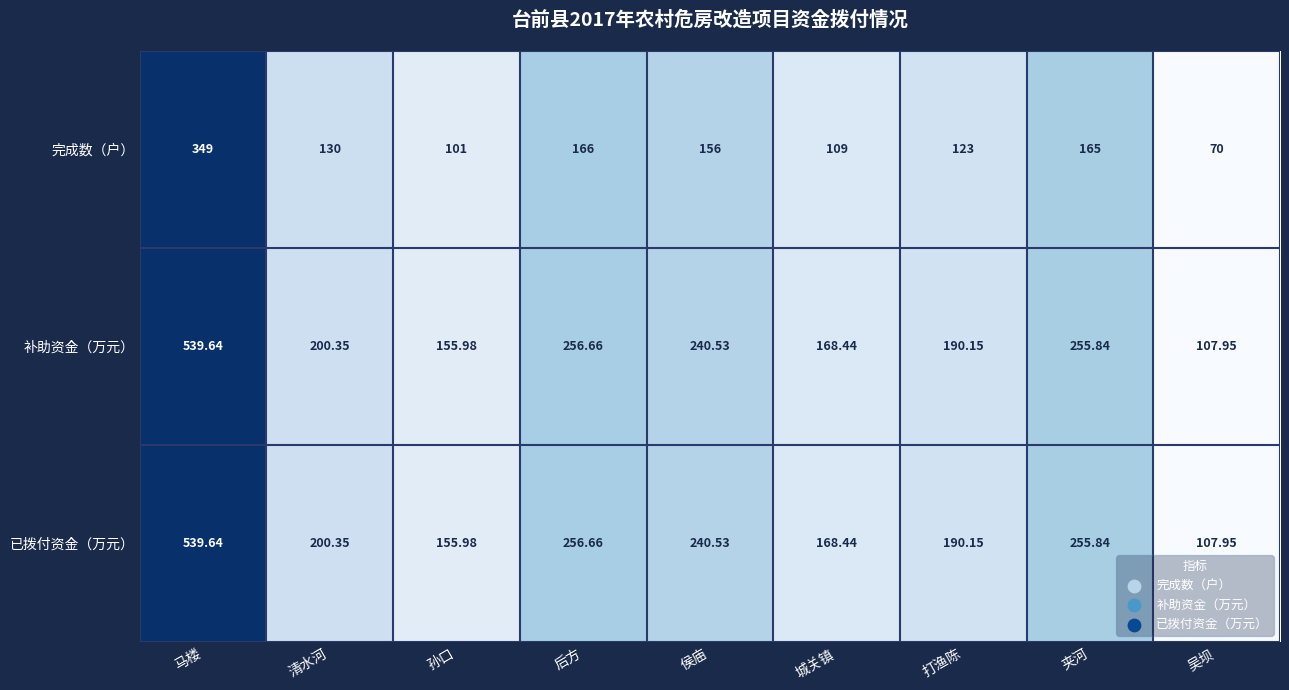

At which label is 补助资金（万元） closest to 323?

后方